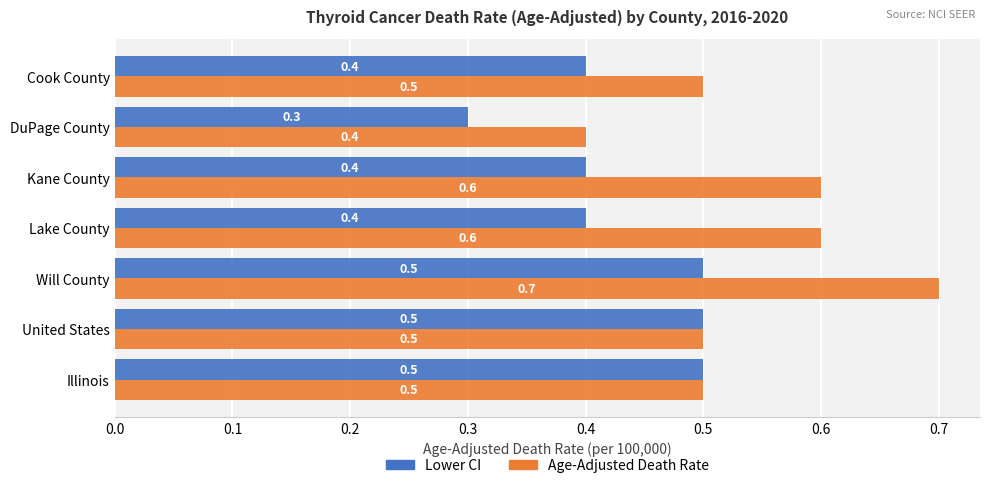

Which series has the widest spread of values?

Age-Adjusted Death Rate